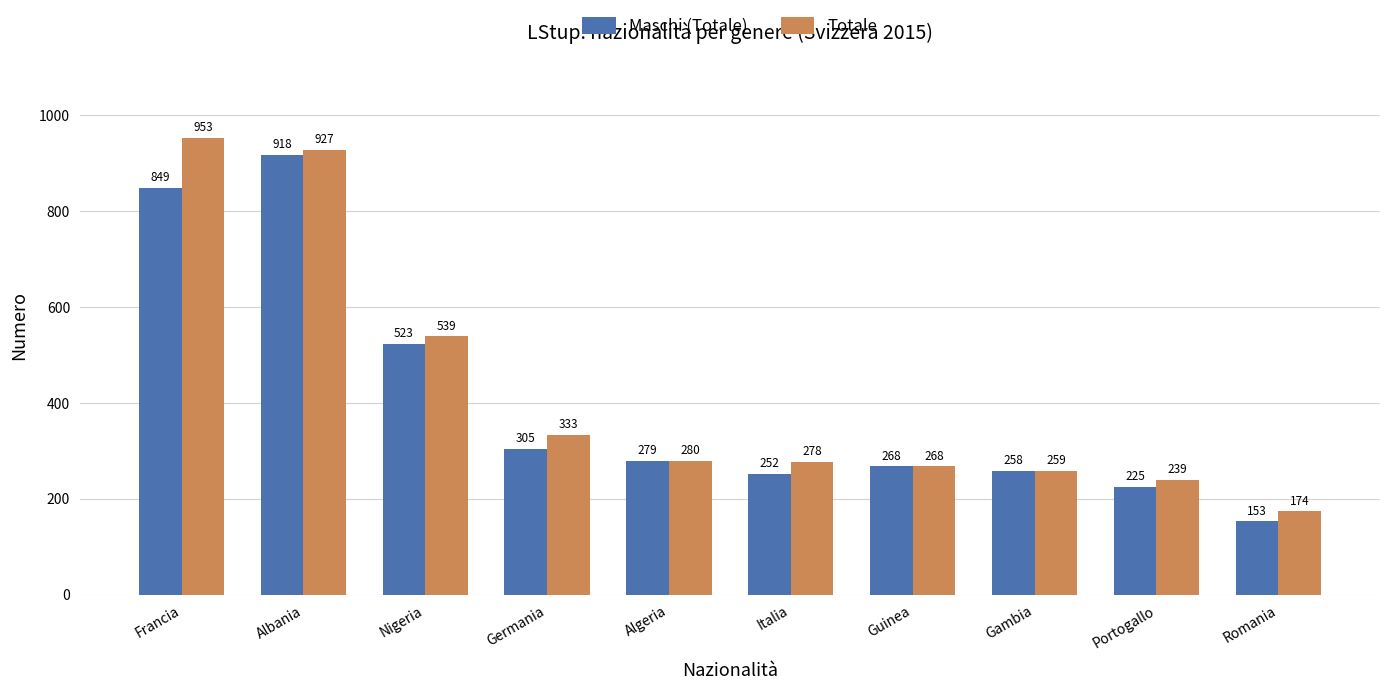

What value does the Totale series have at Portogallo, to the nearest 100?

200